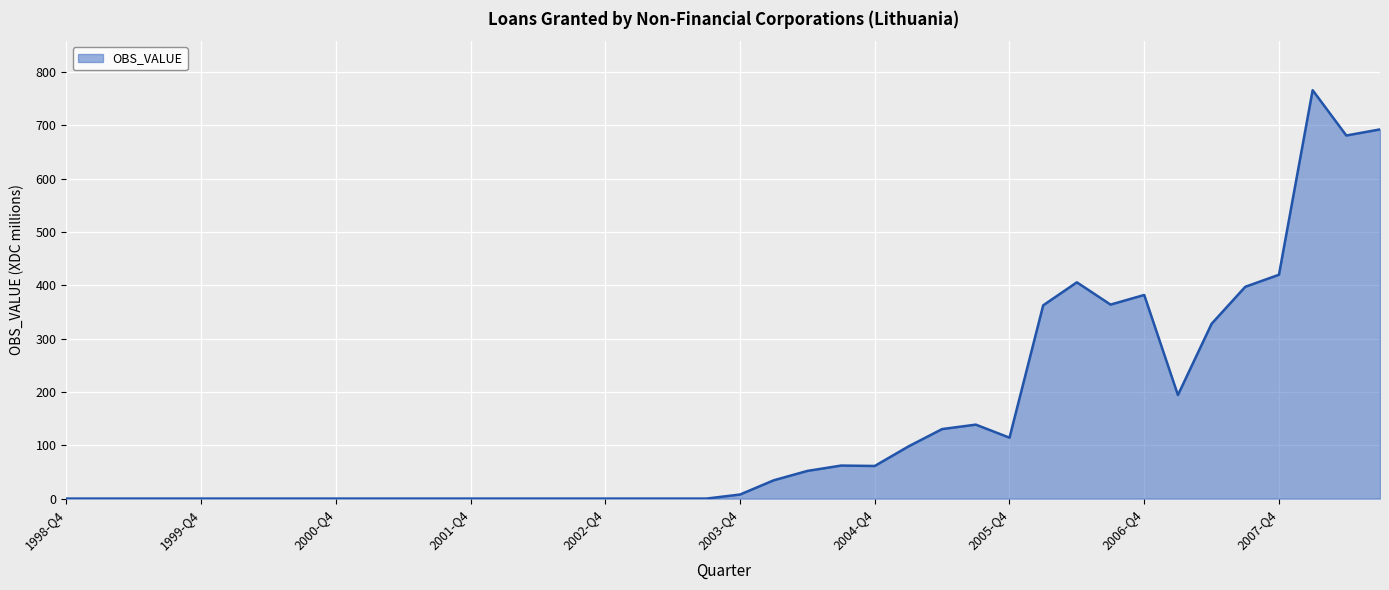

What is the maximum value shown in the chart?

766.2